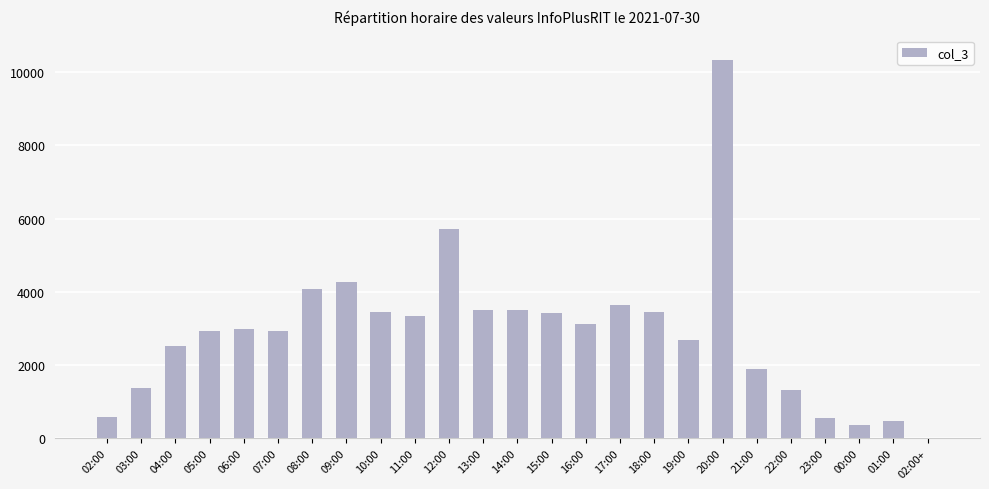

What is the greatest value displayed?

10332